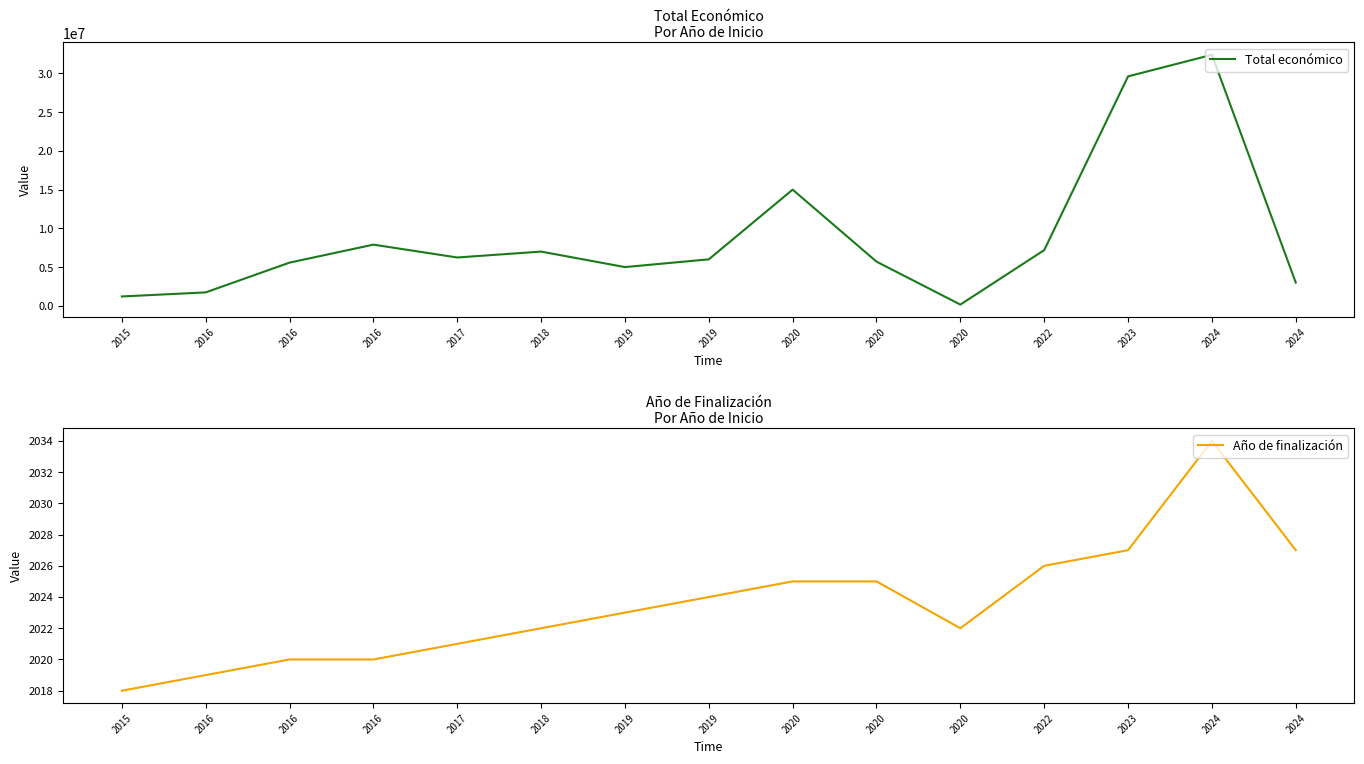

In Año de finalización, how many points are higher than both neighbors (excluding endpoints)?

1